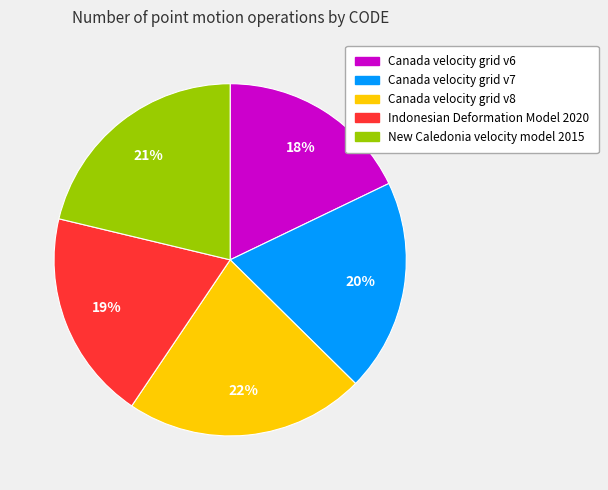

To the nearest percent, what percentage of the pie is Canada velocity grid v6?

18%